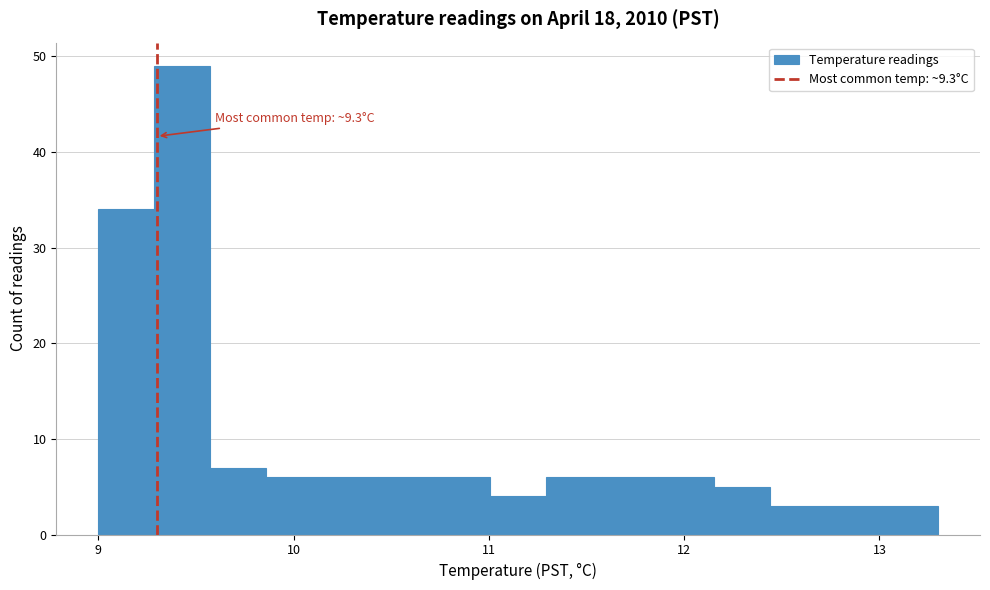

Around what value on the x-axis is the tallest bar? Give the approximate position of its centre, as read against the axis.

9.4